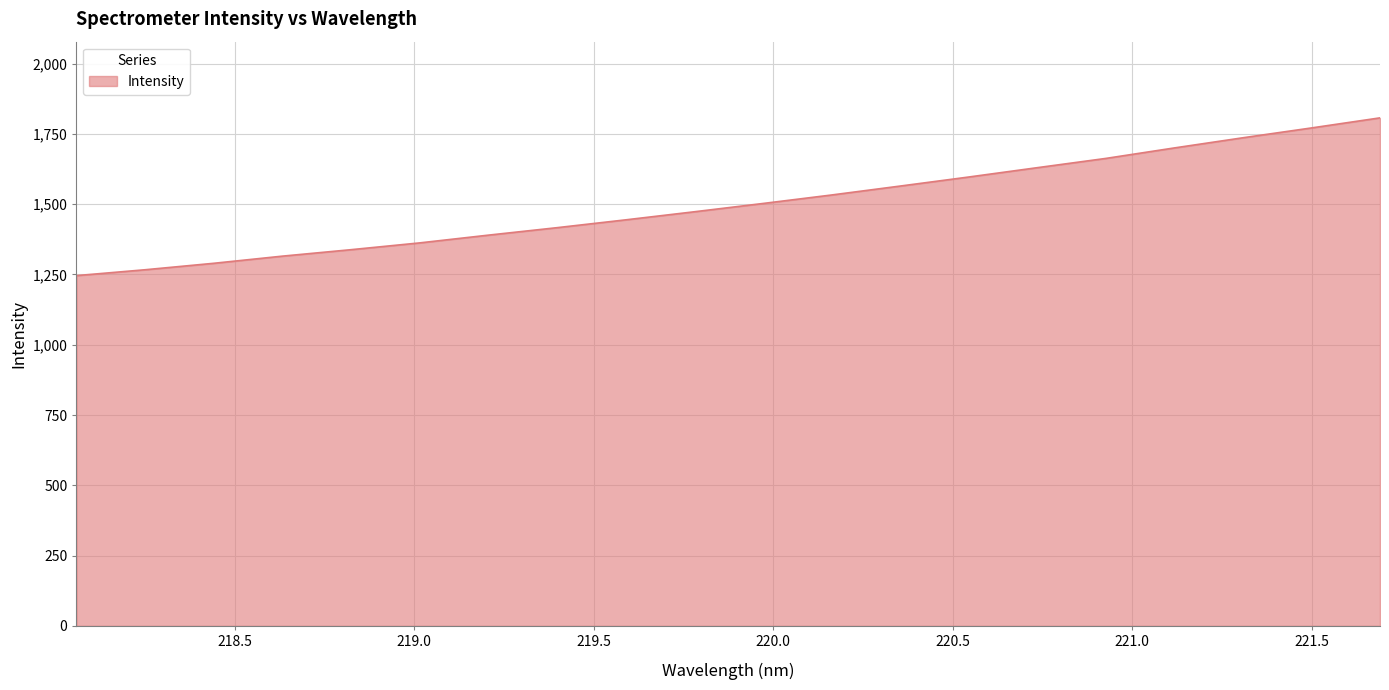

What is the minimum value shown in the chart?

1245.8